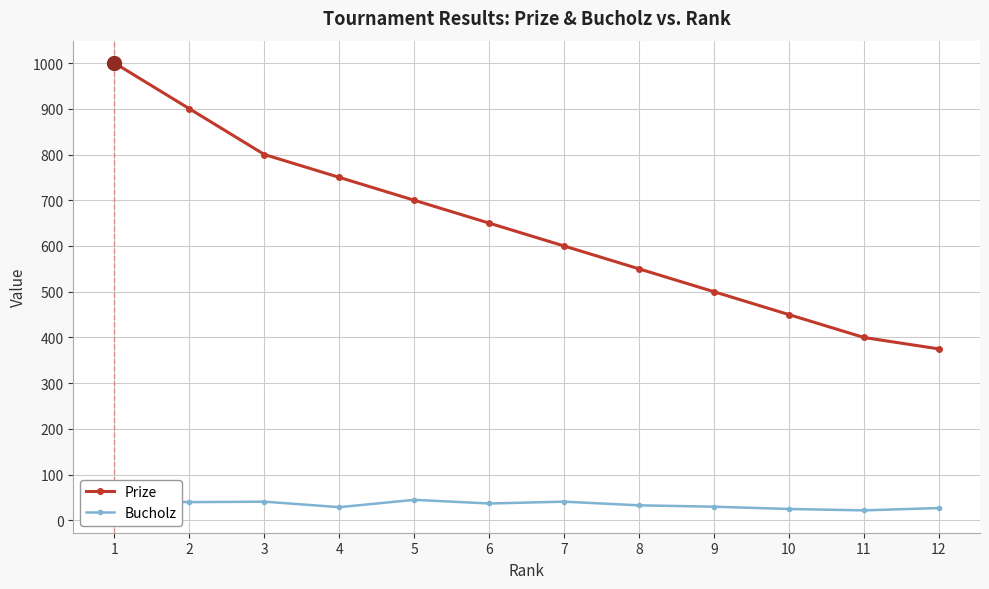

Which label corresponds to the largest value in the chart?

1